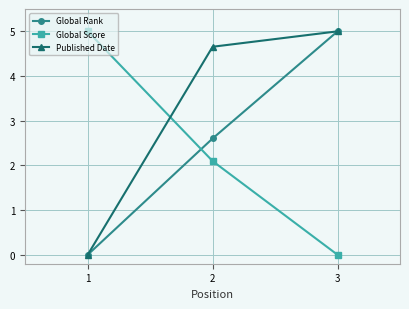

Which series changed the most between 1 and 2?

Published Date